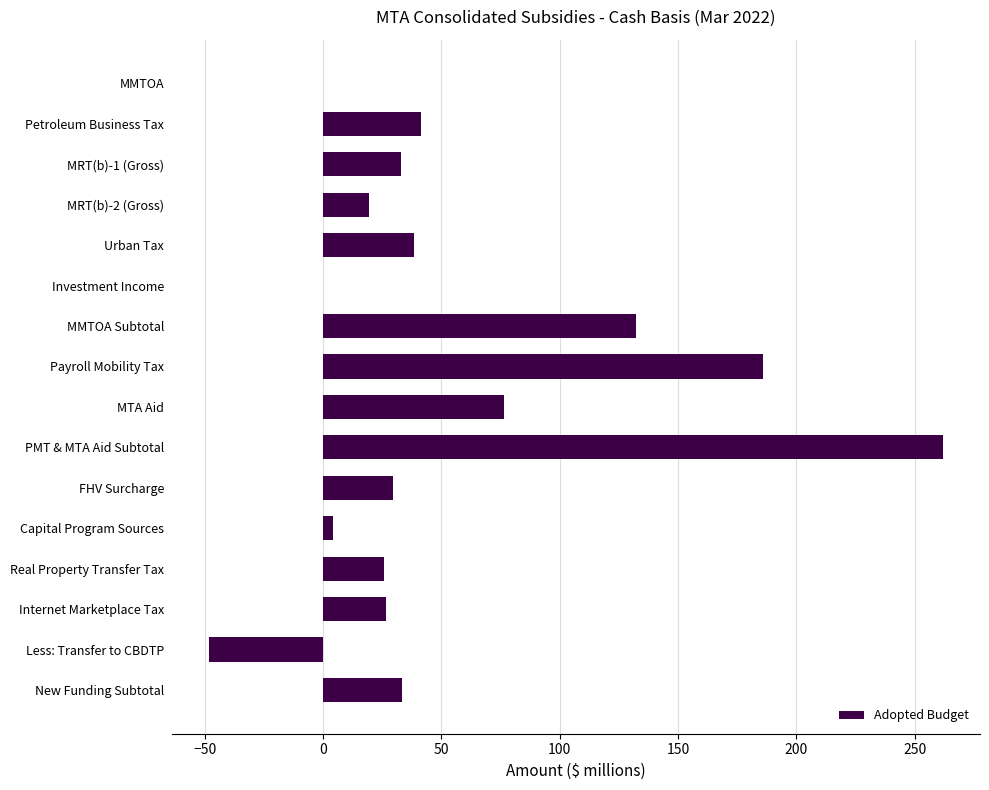

Read the value at Petroleum Business Tax.

41.2